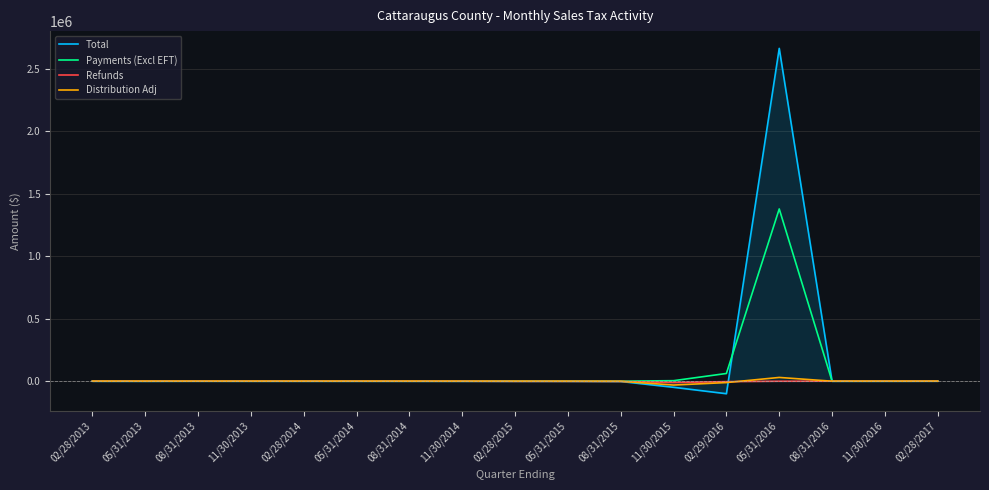

Which series has the widest spread of values?

Total